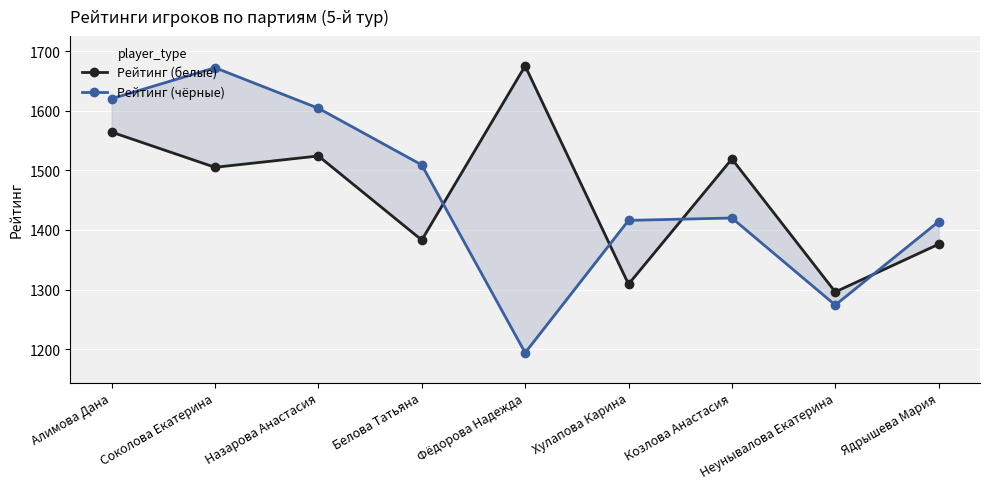

After their last crossing, which series has the higher values: Рейтинг (белые) or Рейтинг (чёрные)?

Рейтинг (чёрные)